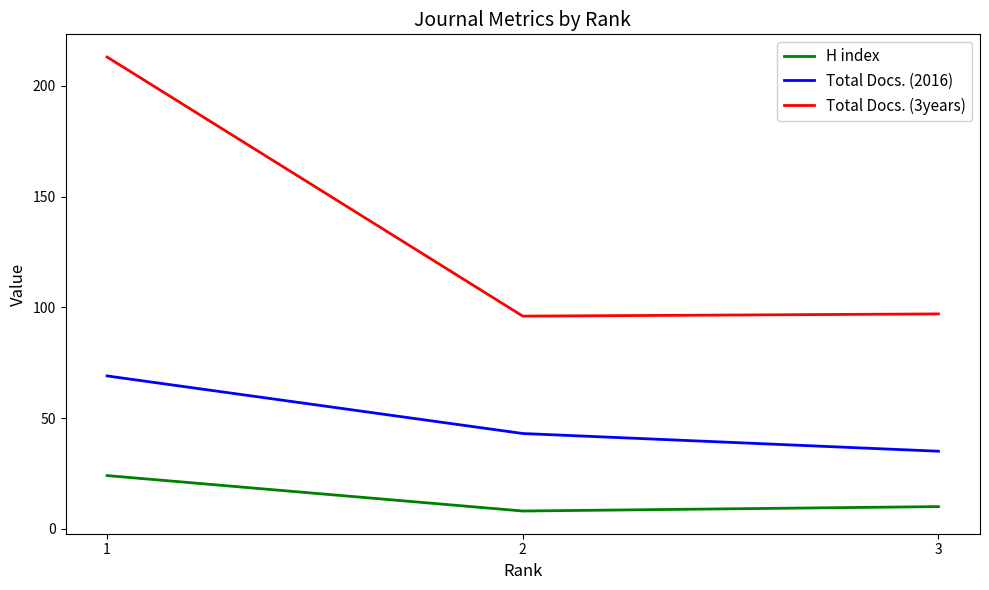

What value does the H index series have at 3?

10